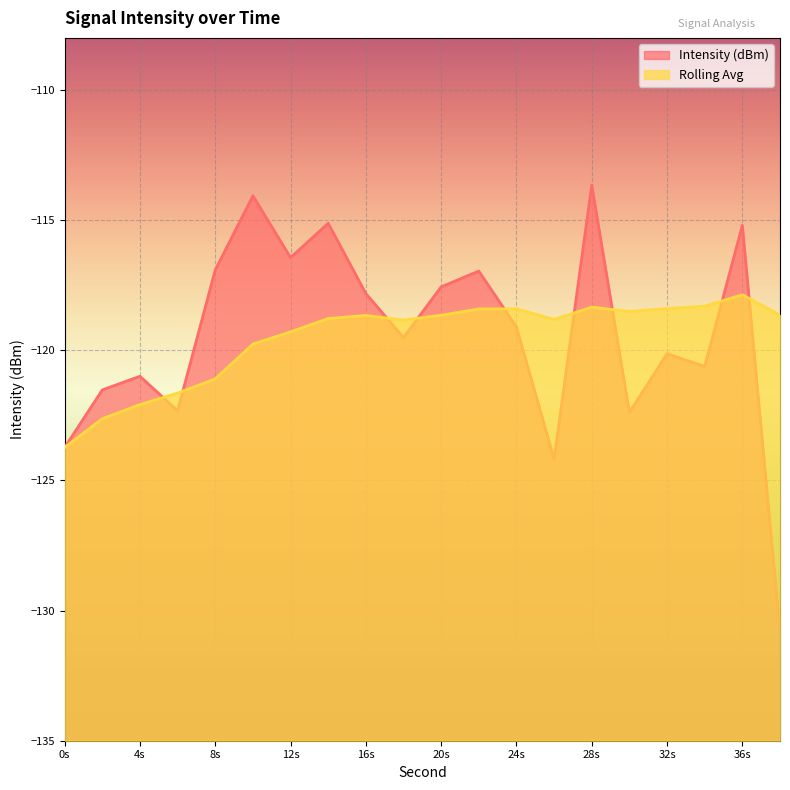

Which series ends up on top after the final intersection of Intensity (dBm) and Rolling Avg?

Rolling Avg